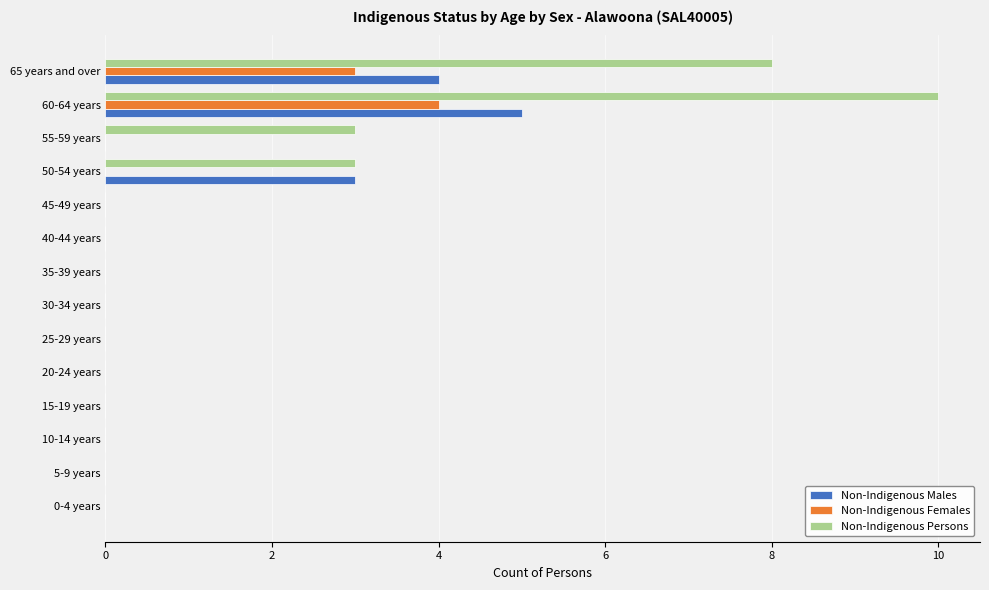

What is the greatest value displayed?

10